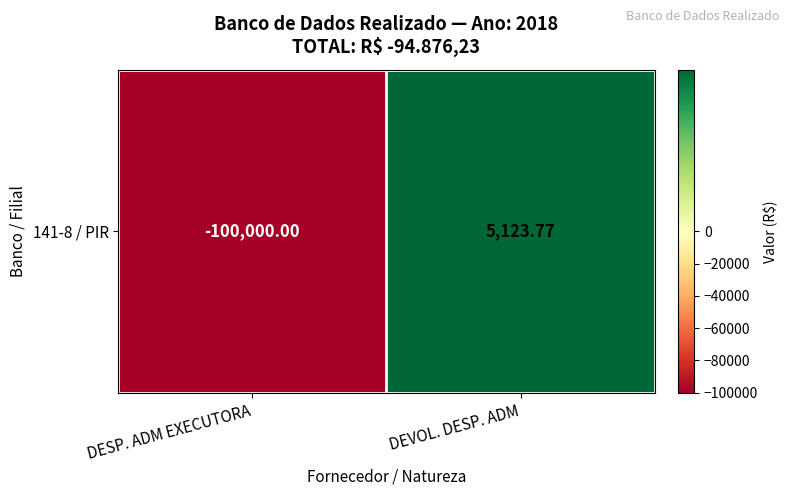

Where does the data first go above 5123?

DEVOL. DESP. ADM